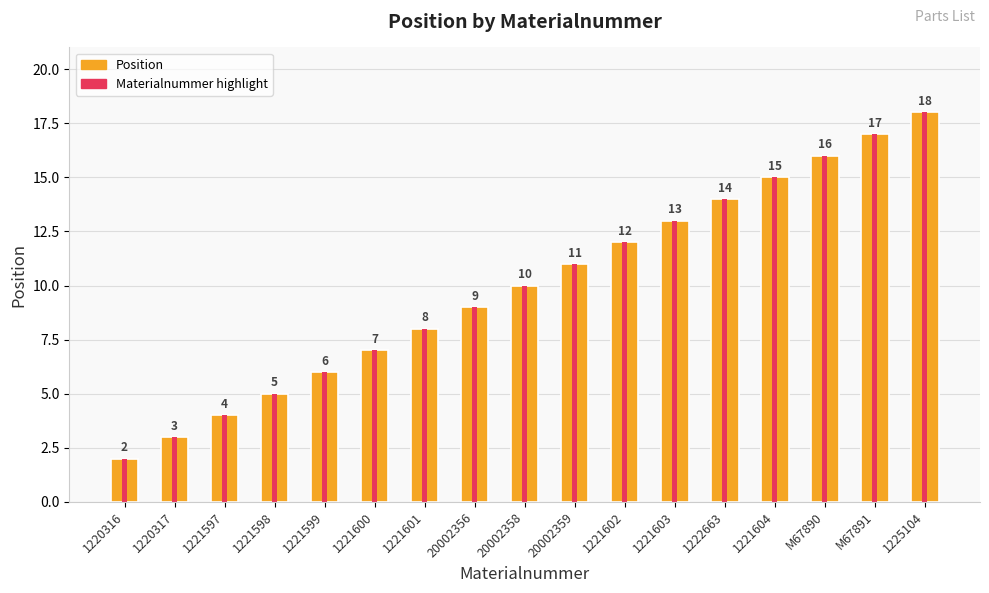

Which has a higher value, 1222663 or 20002359?

1222663